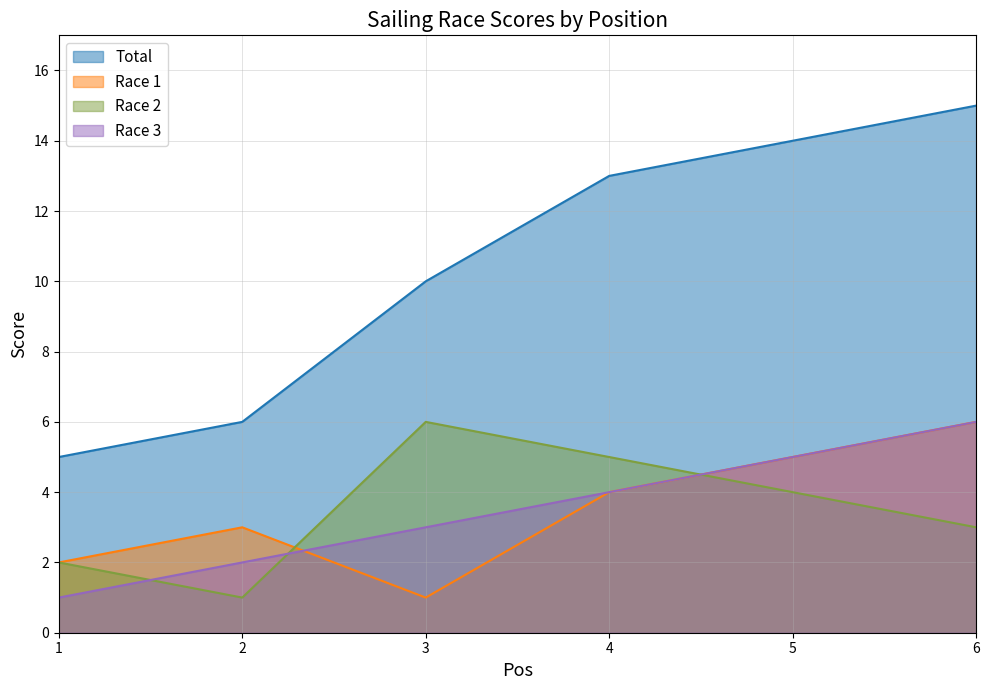

Count the Total values in the range 6 to 14.

4